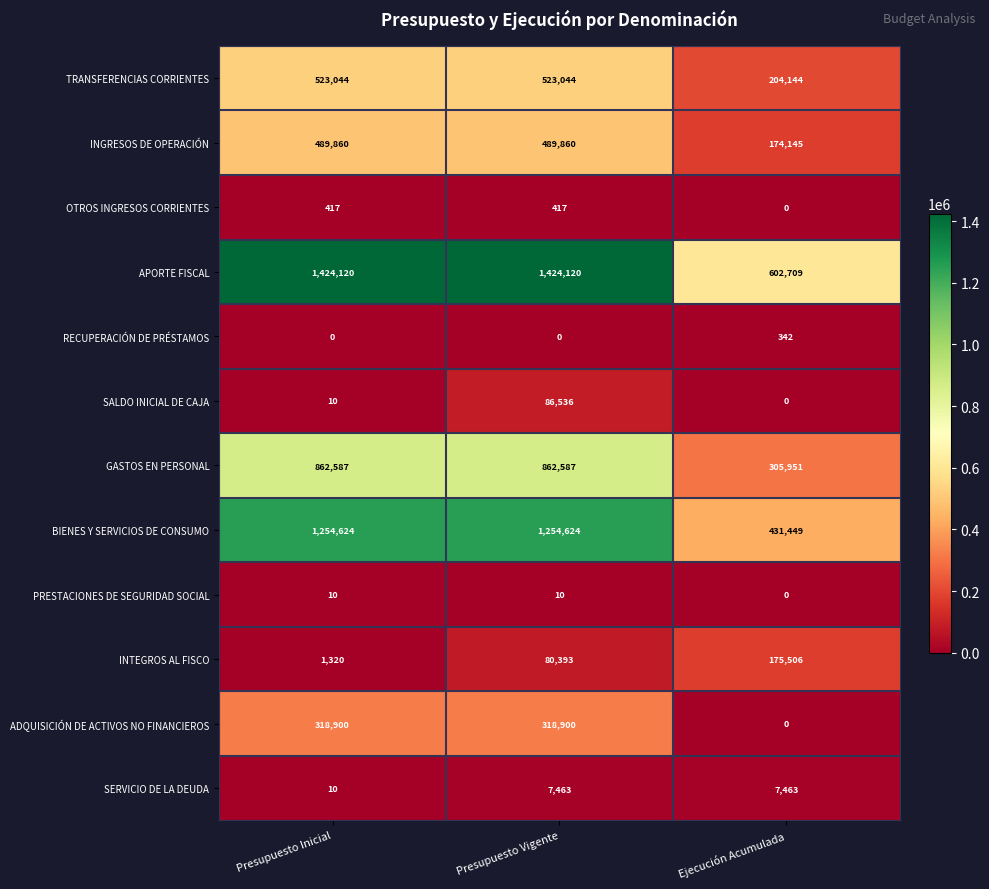

The SALDO INICIAL DE CAJA series shows 0 at Ejecución Acumulada. True or false?

True